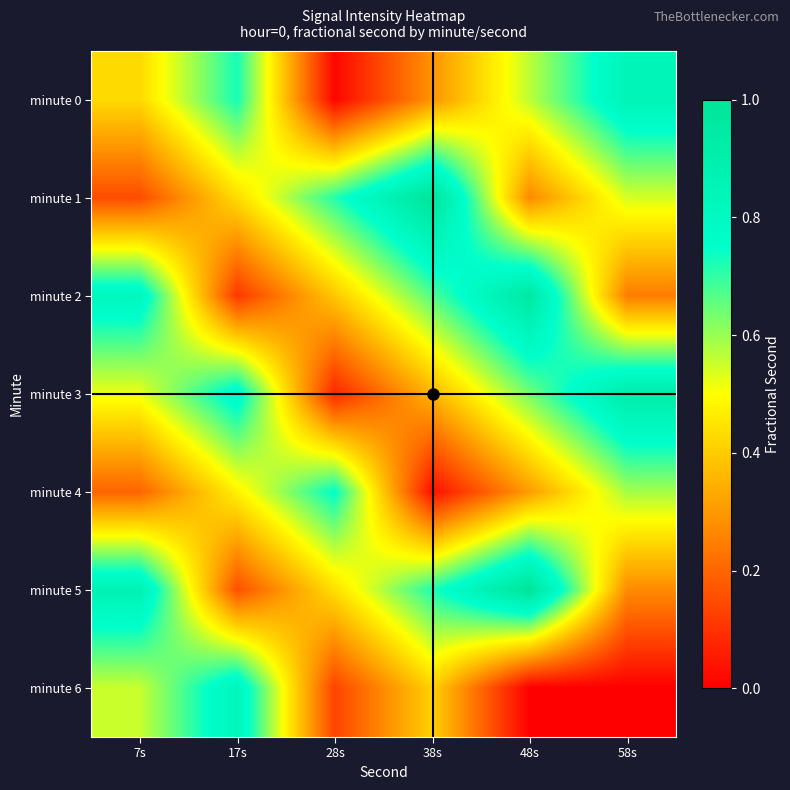

What is the total value across all series at 48s?

3.7